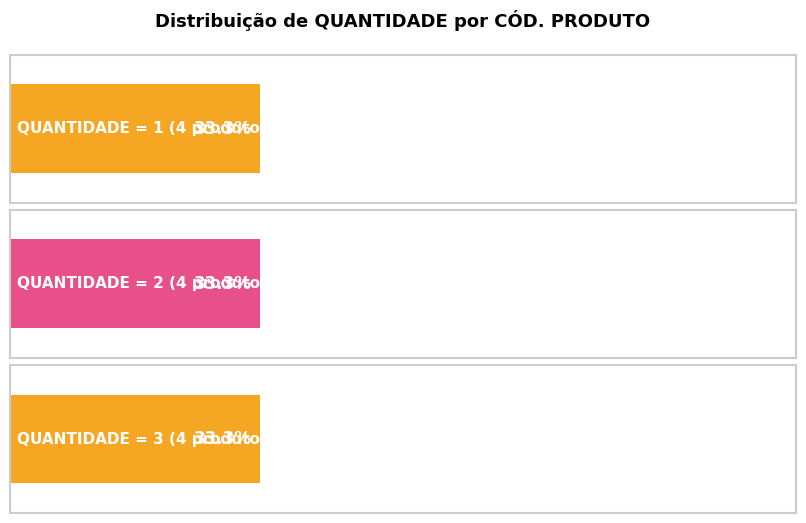

What is the value of the 3rd bar from the left?

3